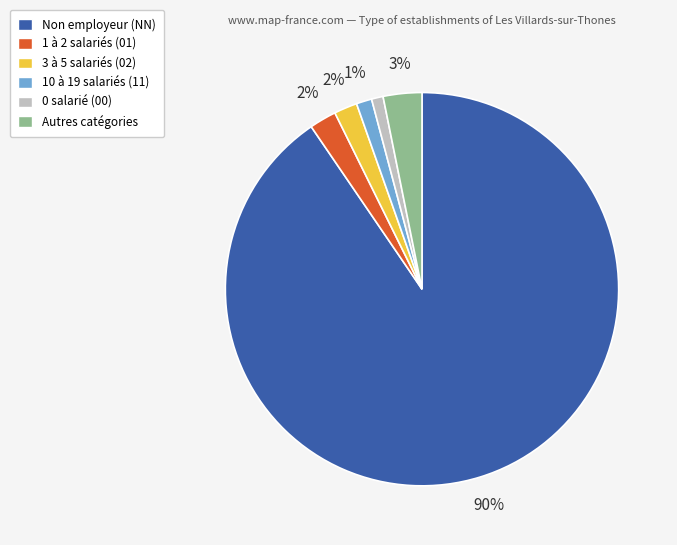

Which category accounts for the majority?

Non employeur (NN)